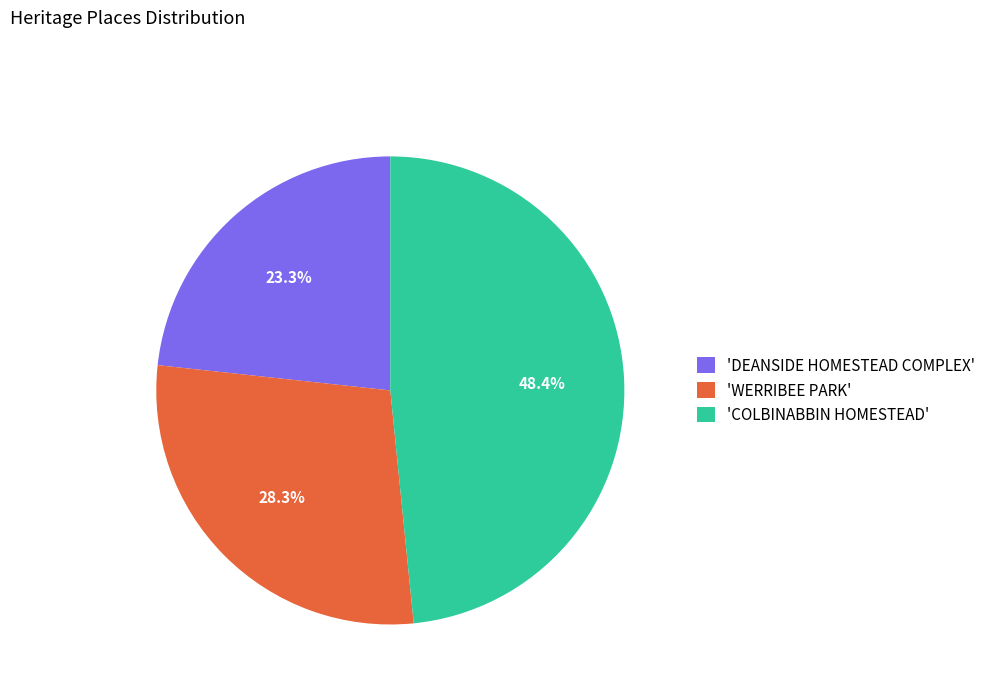

Which slice is the smallest?

'DEANSIDE HOMESTEAD COMPLEX'